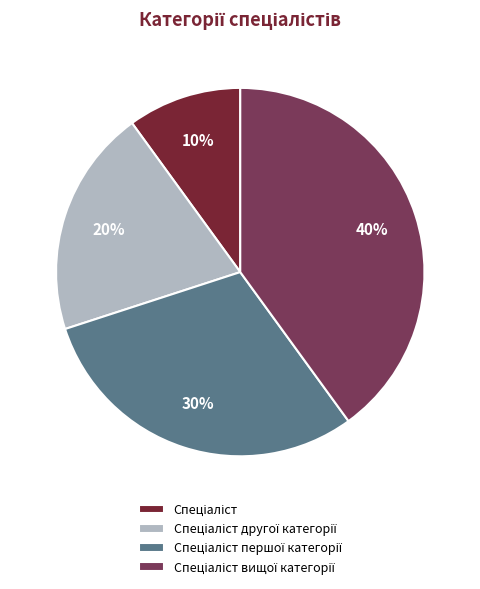

How many segments does this pie chart have?

4